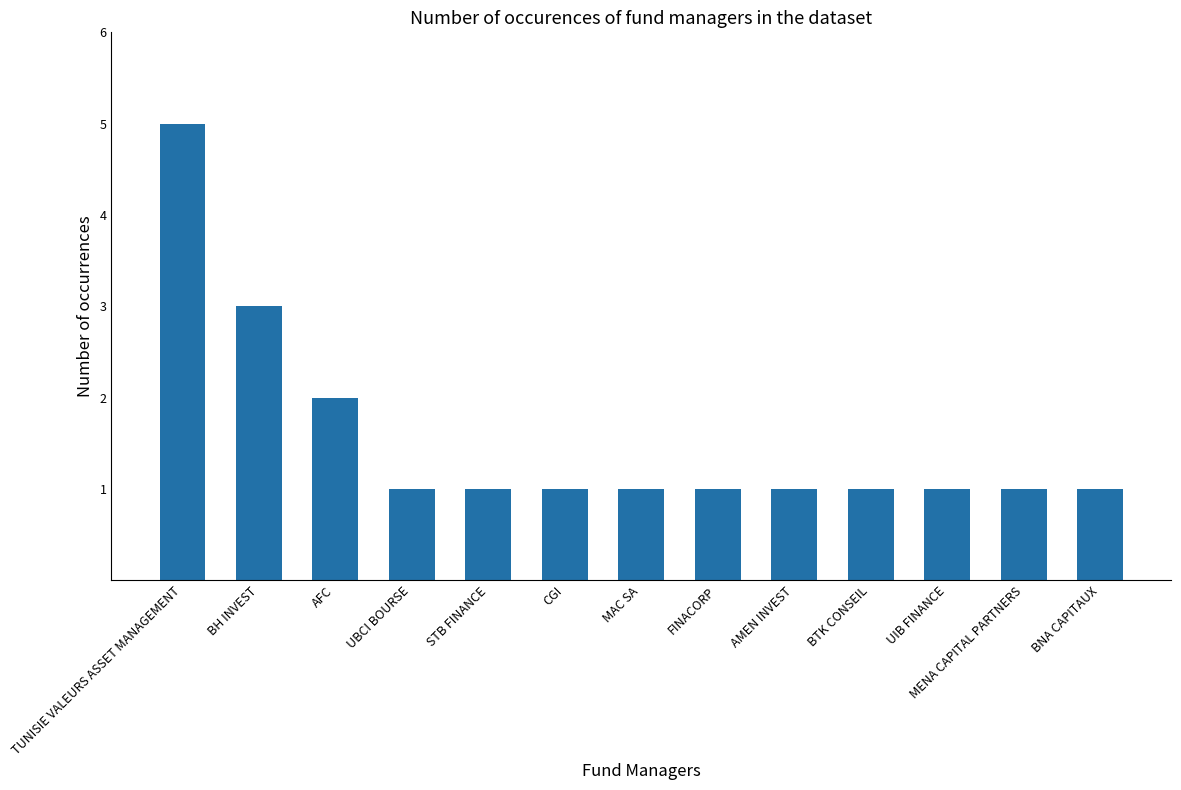

What position from the left is AMEN INVEST?

9